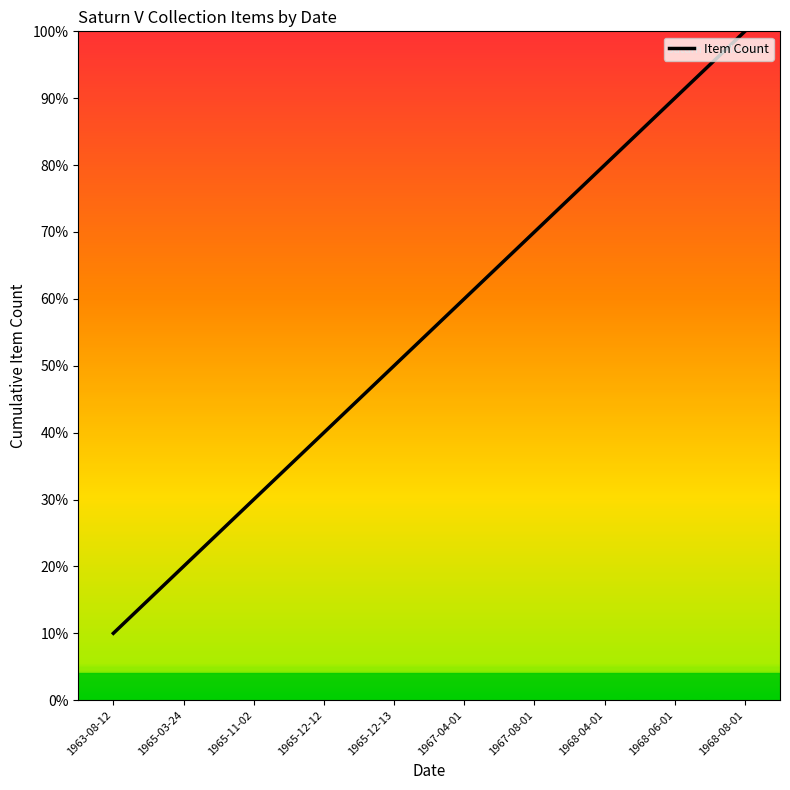

Which category has the lowest value across all series?

1963-08-12